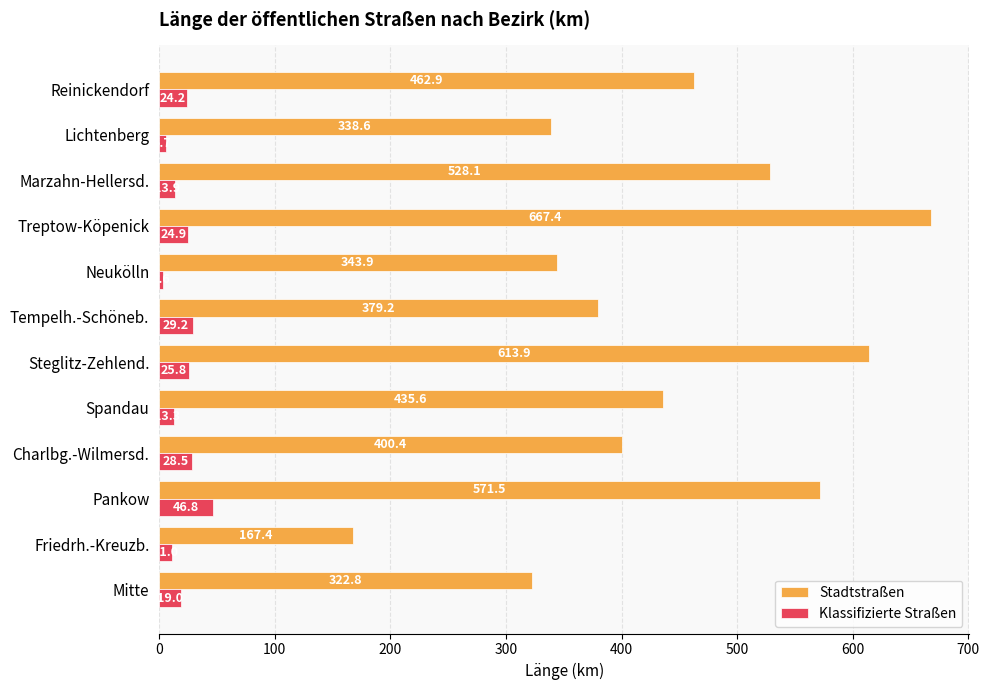

Is it true that Klassifizierte Straßen equals 24.2 at Reinickendorf?

True